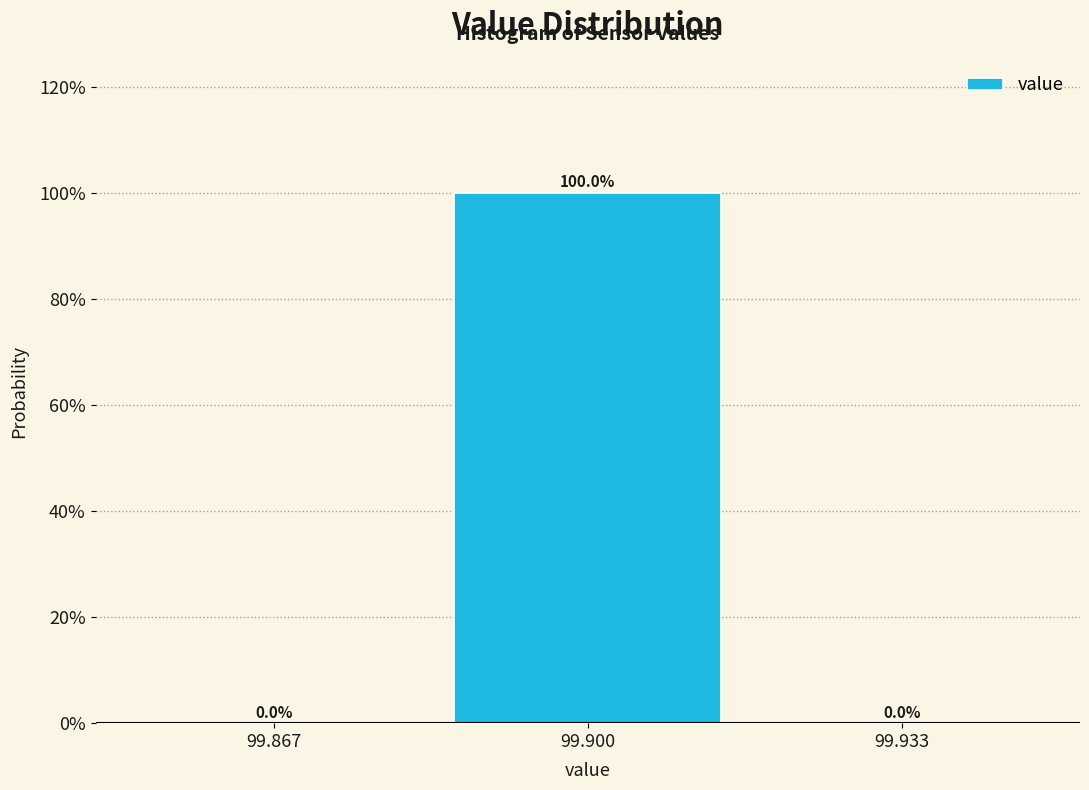

Reading left to right, transcribe this chart: for each bar, give the range it covers on the x-axis and its height. The bar edges are not printed on the chart, so give them approximately, as read against the axis.

99.850 to 99.885: 0.0
99.885 to 99.915: 100.0
99.915 to 99.950: 0.0